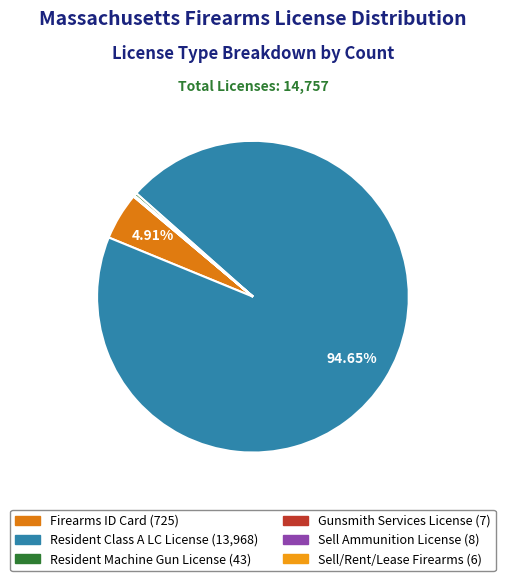

Is there a majority slice in this chart?

Yes